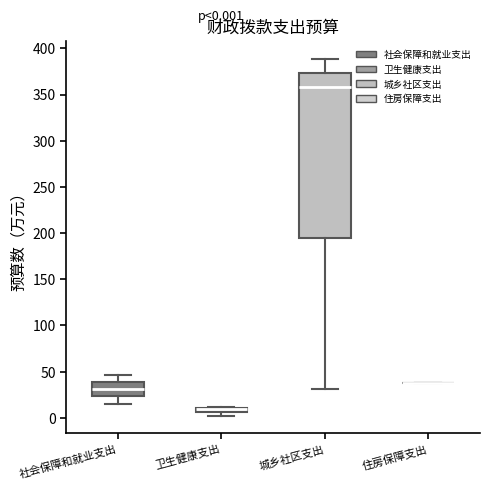

Comparing the boxes themselves (not the whiskers), which one is the tallest?

城乡社区支出